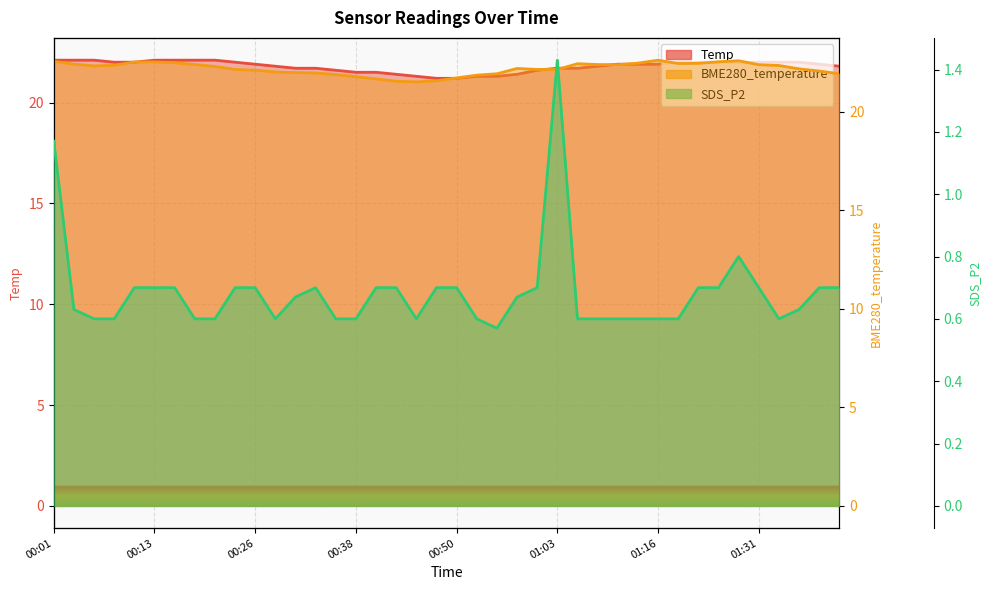

The value of BME280_temperature at 21 is 35.2. True or false?

False